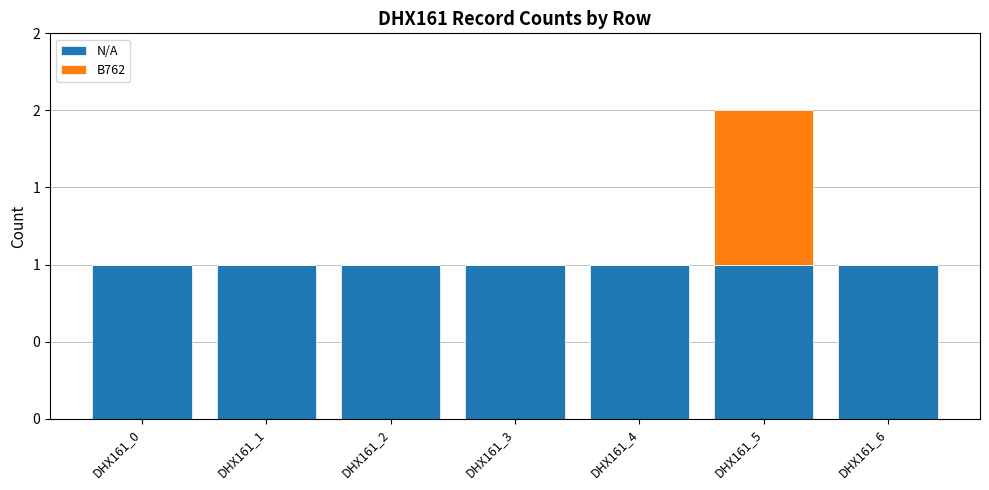

At which category is the sum across all series the highest?

DHX161_5